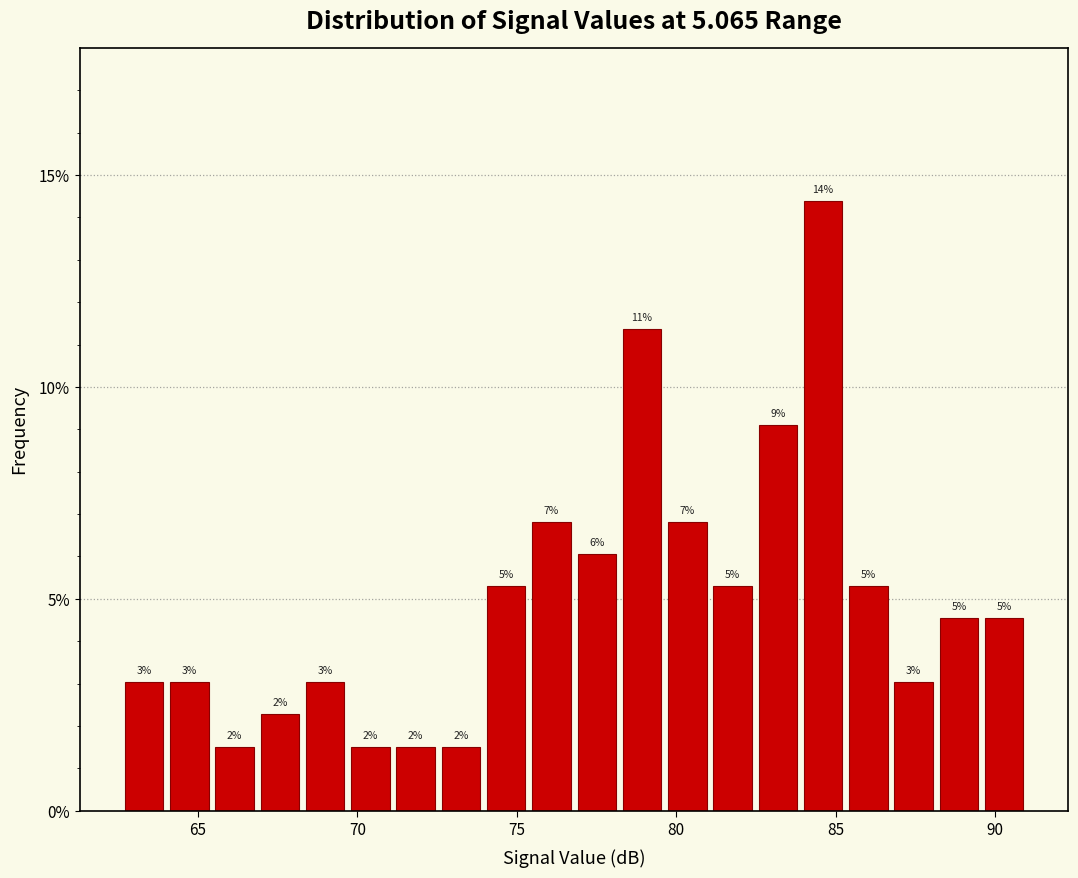

Read against the x-axis, roughly where is the centre of the tallest bar?

84.5